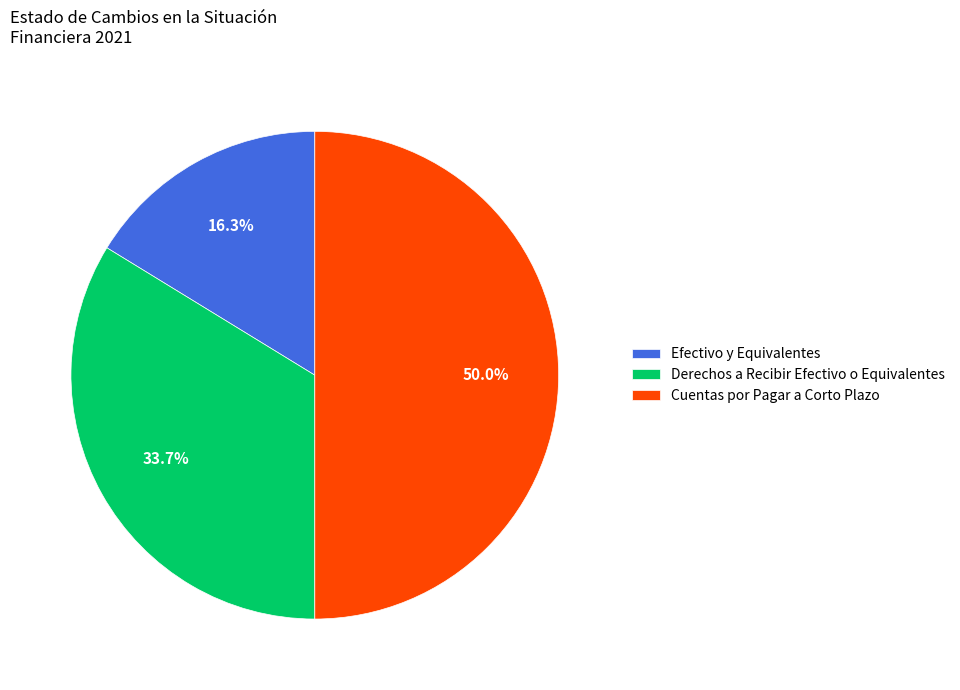

What percentage is the Cuentas por Pagar a Corto Plazo slice, to the nearest percent?

50%